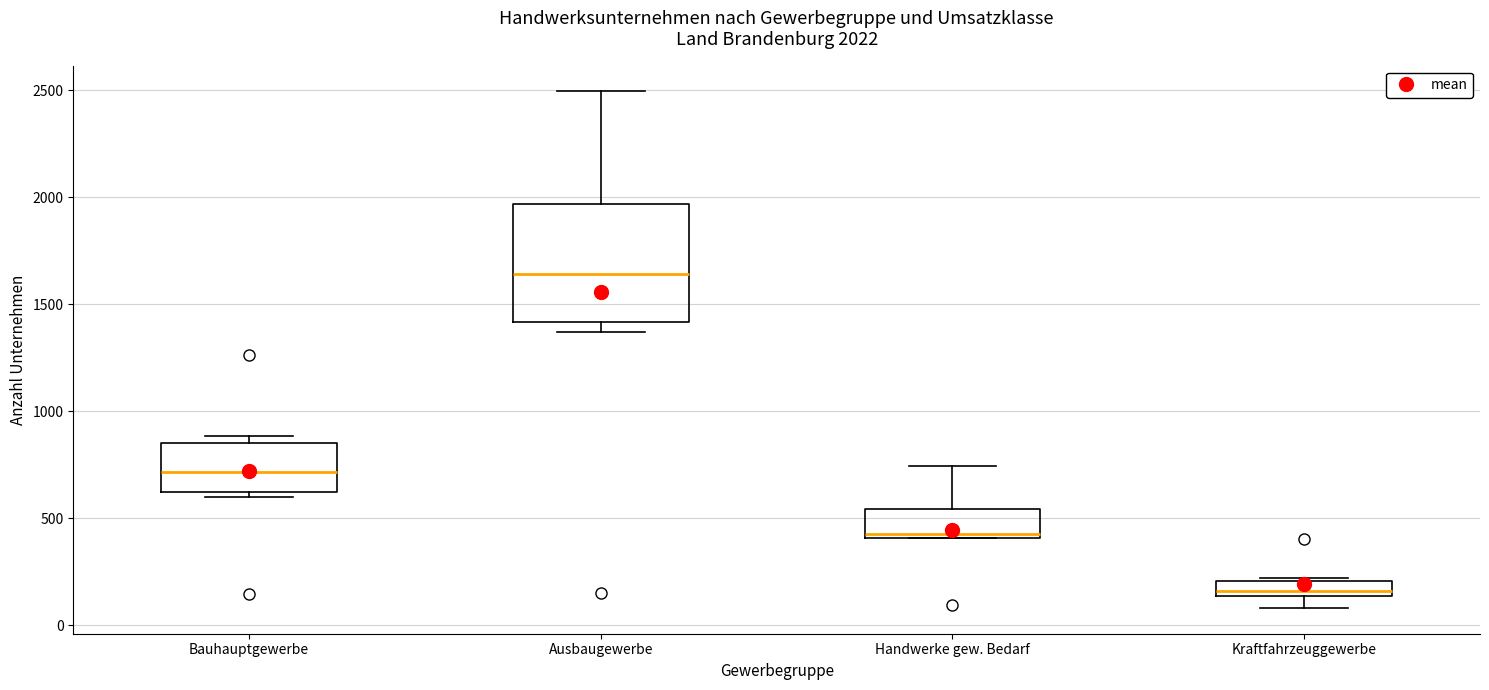

Which box's median line is the lowest?

Kraftfahrzeuggewerbe